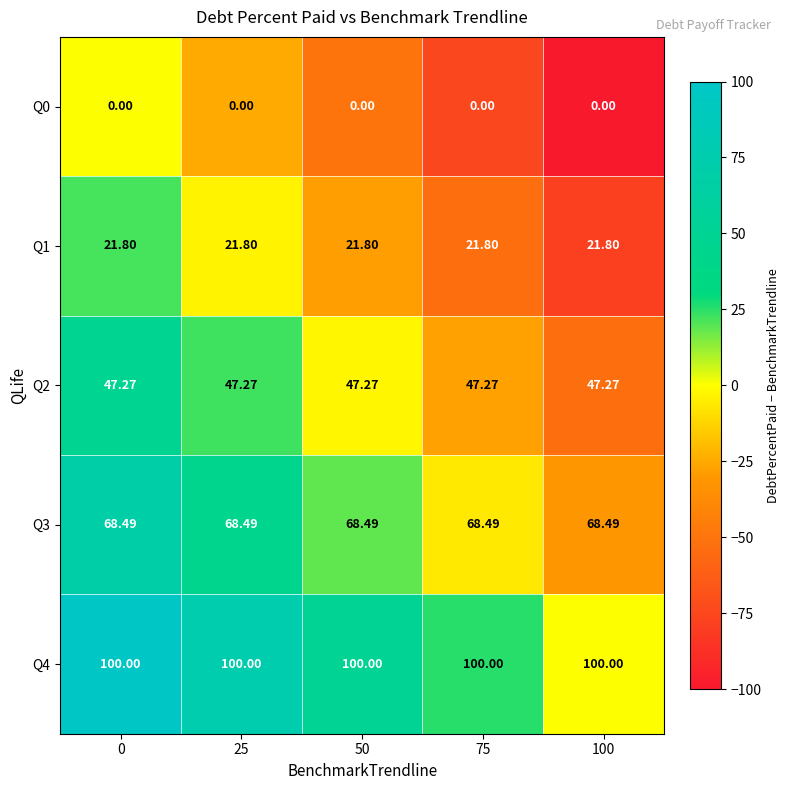

Is the value of Q4 at 50 greater than the value of Q1 at 0?

Yes